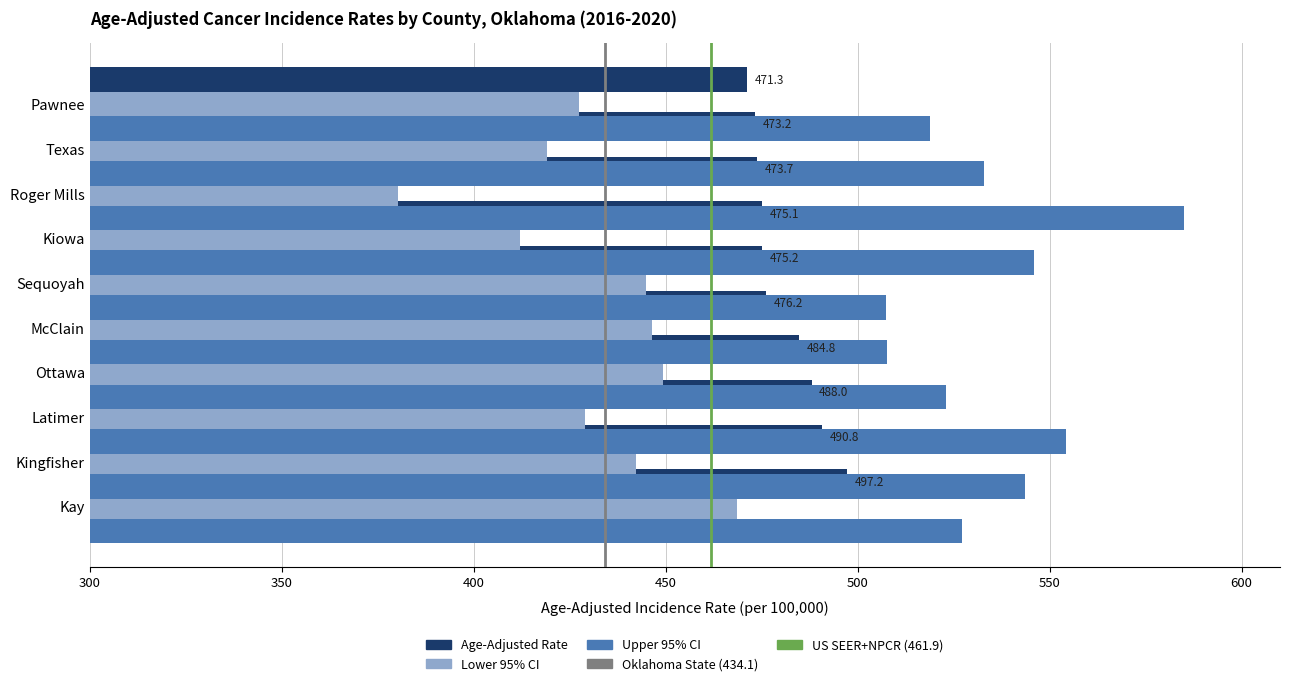

Which series changed the most between McClain and Kiowa?

Upper 95% CI